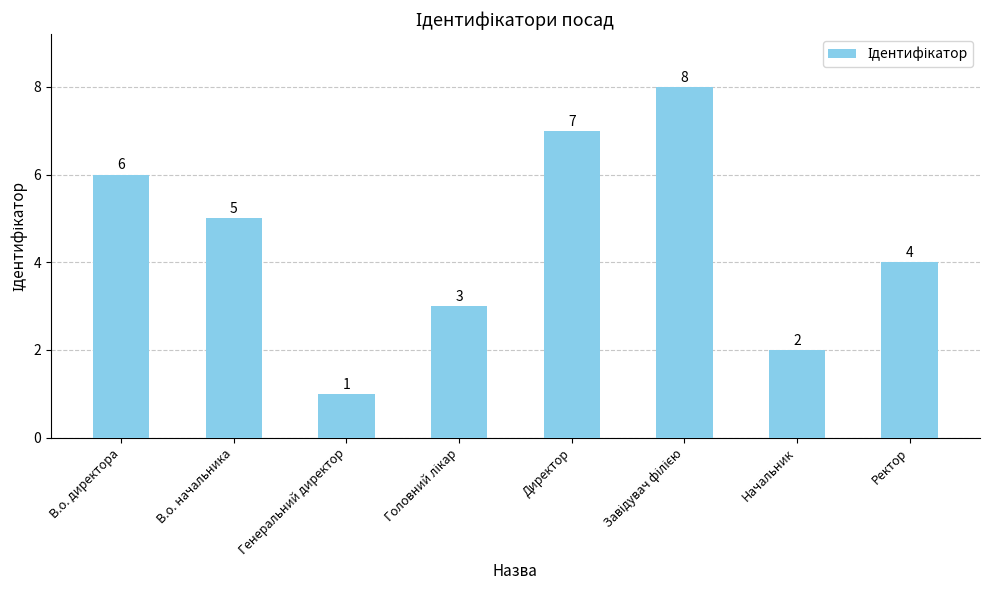

Count the values in the range 3 to 7.

5